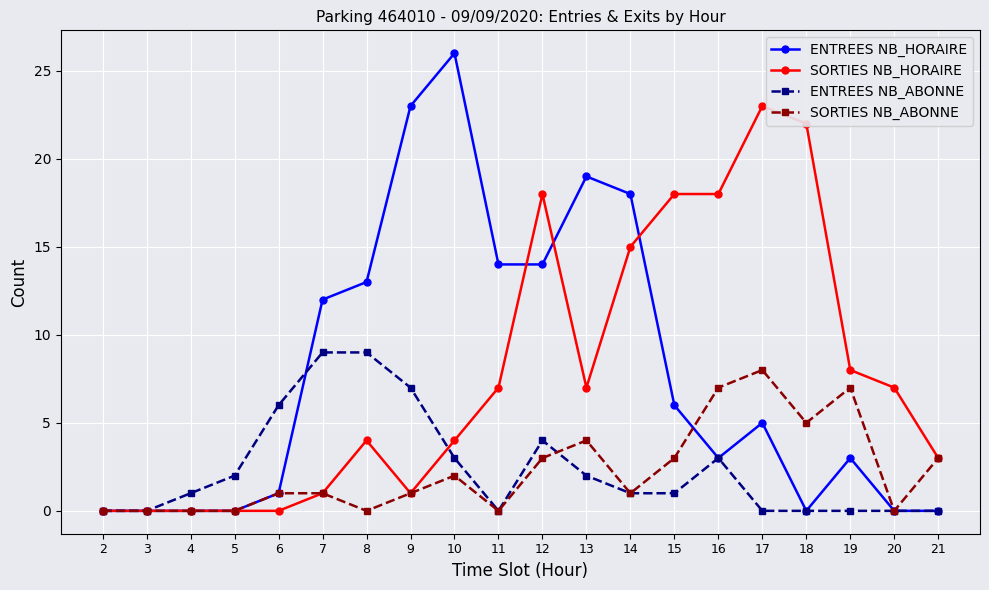

Between 3 and 12, which series saw the biggest shift?

SORTIES NB_HORAIRE